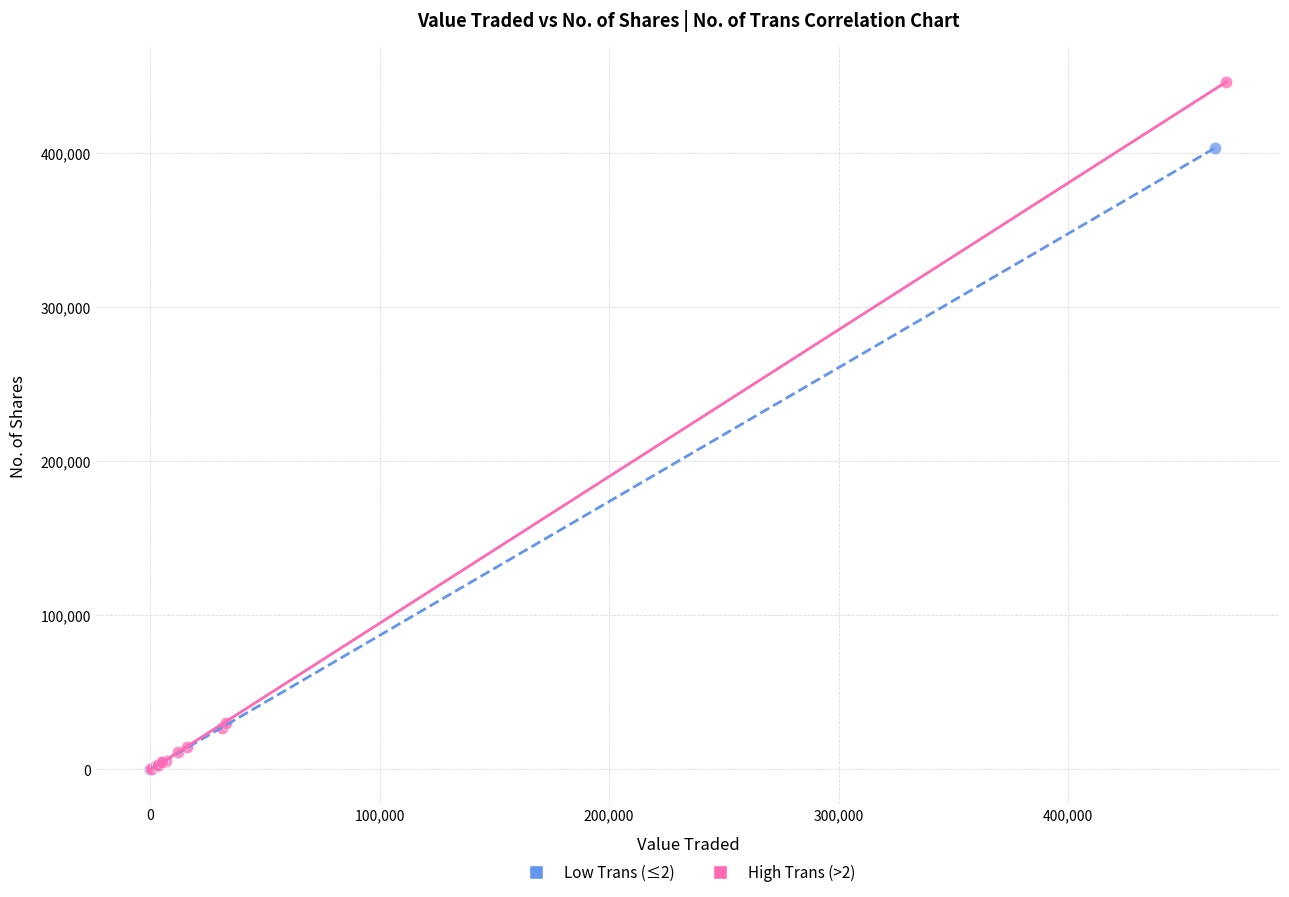

Which series has the widest spread of Y values?

High Trans (>2)